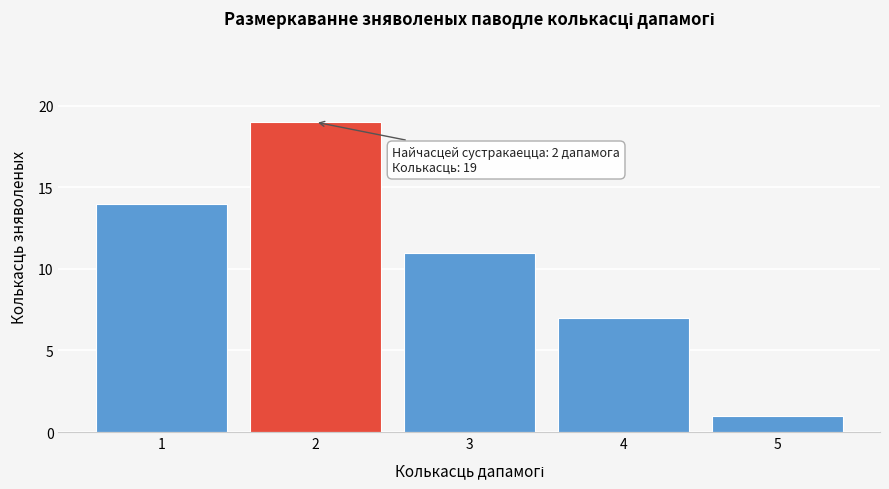

Reading left to right, transcribe all the data shown in this chart.

1=14	2=19	3=11	4=7	5=1